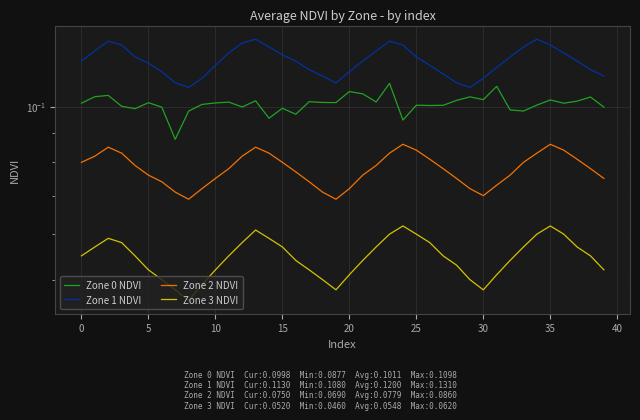

How many categories are shown in the chart?

40